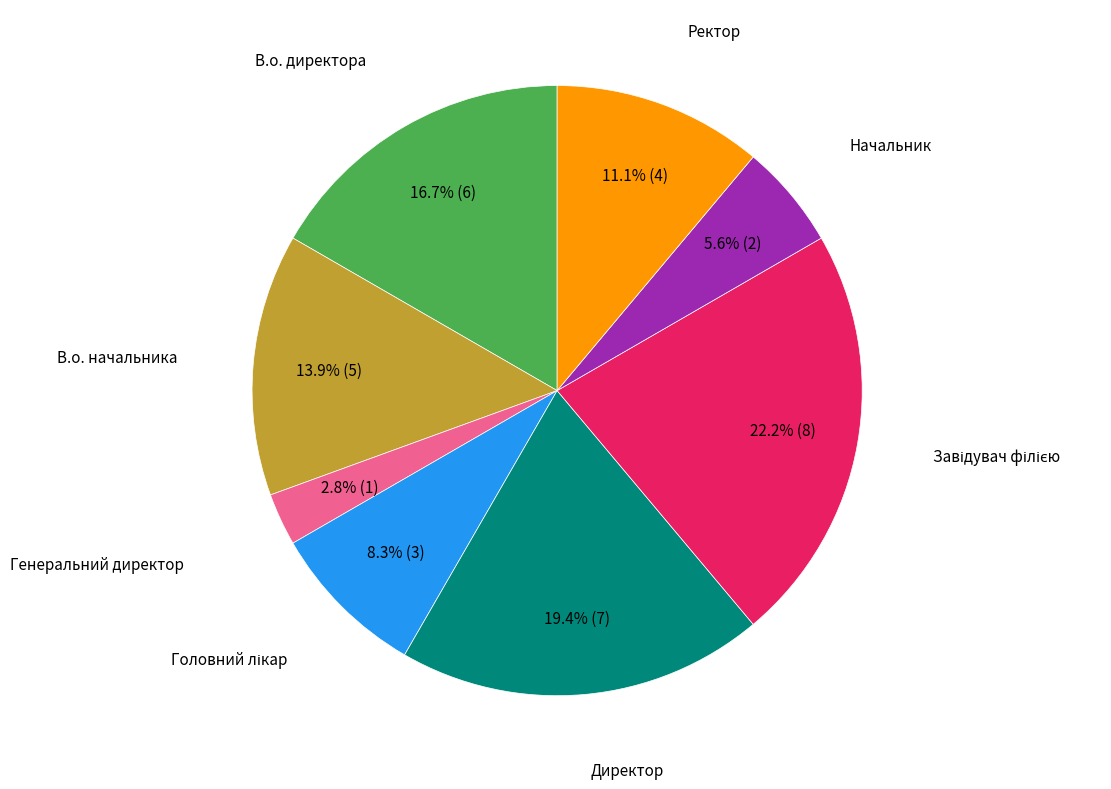

Is there any slice that represents more than half of the pie?

No